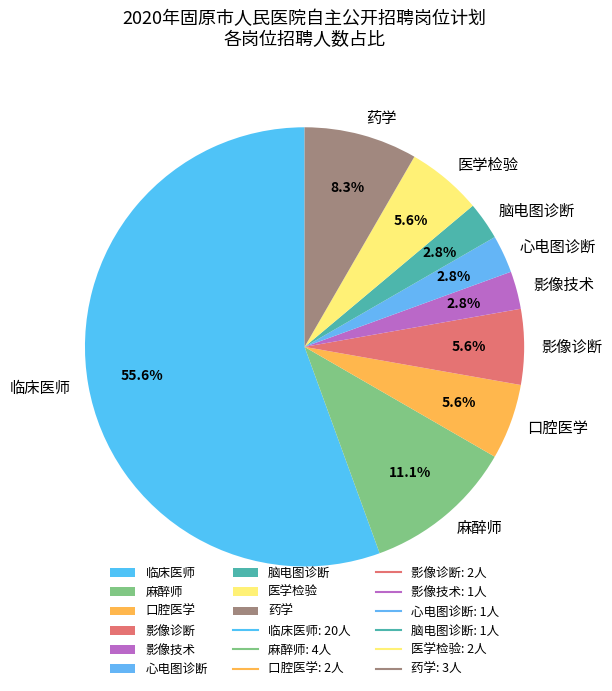

Combined, do 麻醉师 and 心电图诊断 account for over 50%?

No